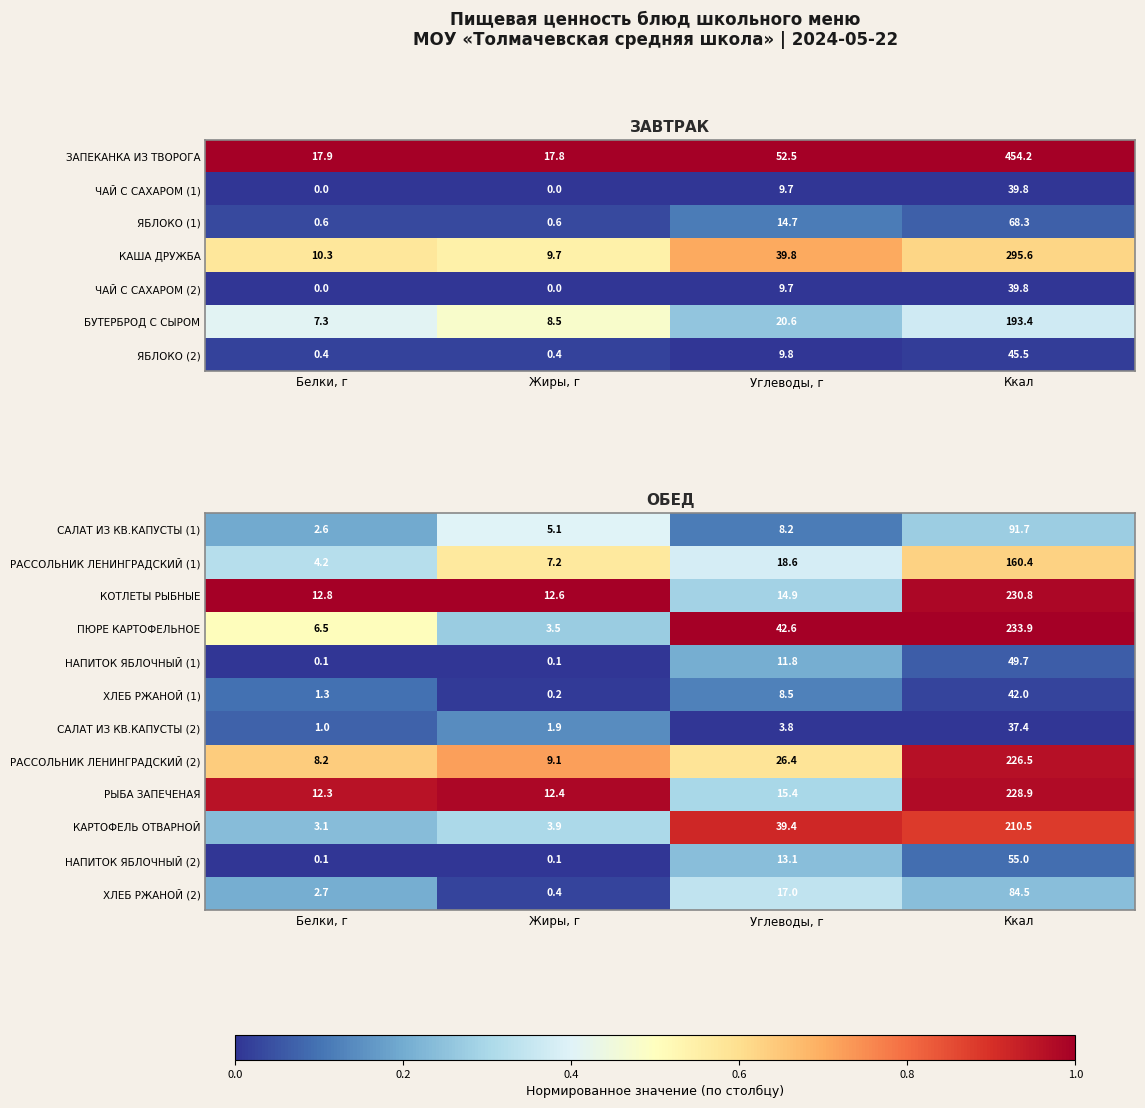

The value of РЫБА ЗАПЕЧЕНАЯ at Углеводы, г is 15.4. True or false?

True